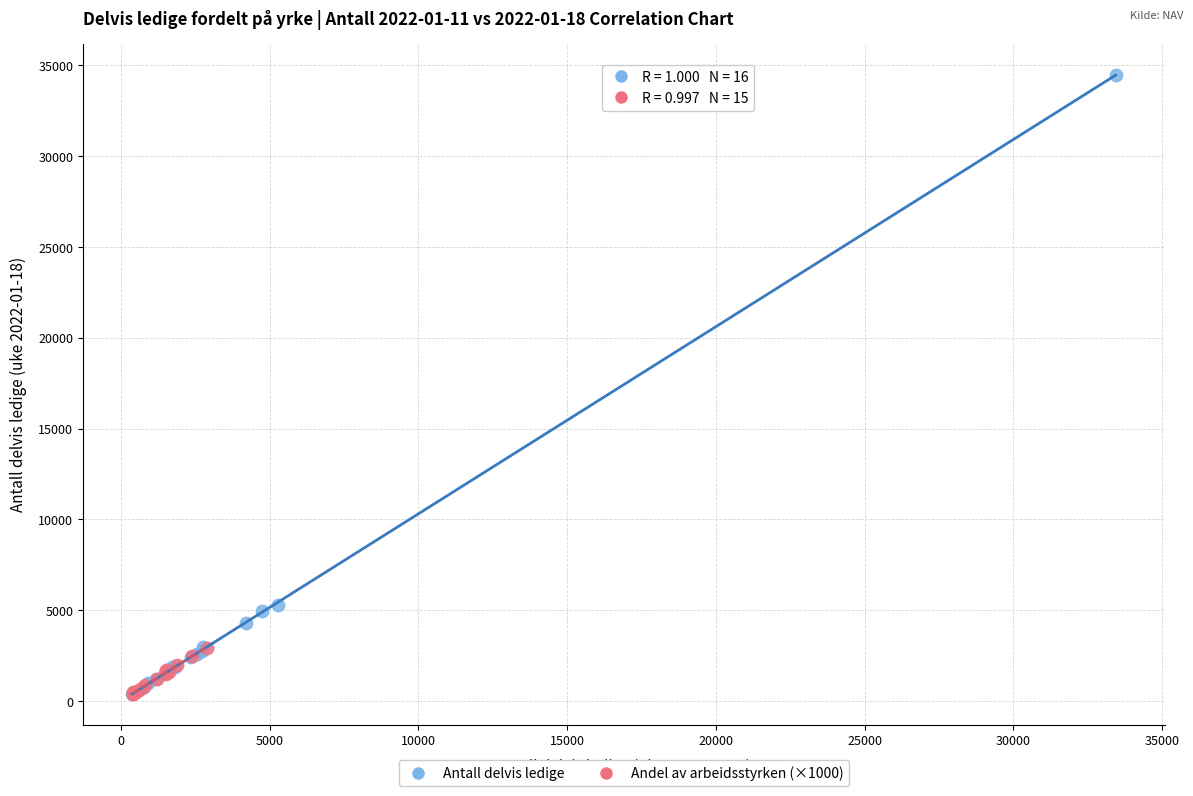

Which series reaches the maximum Y coordinate?

Antall delvis ledige